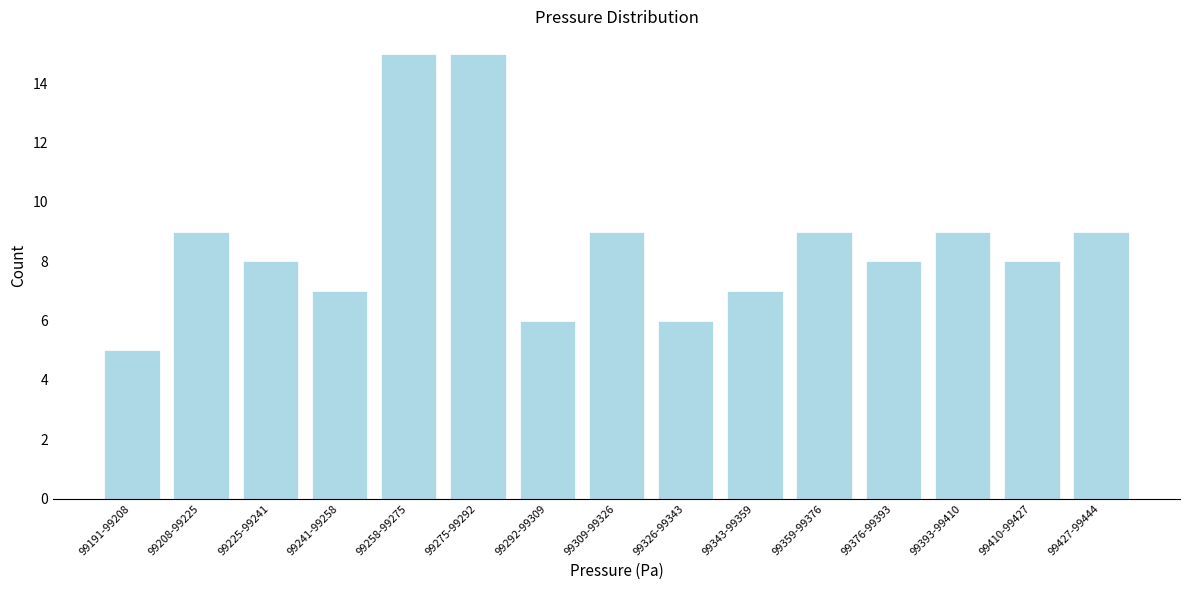

Reading right to left, list all the values displayed in this chart.

99427-99444=9	99410-99427=8	99393-99410=9	99376-99393=8	99359-99376=9	99343-99359=7	99326-99343=6	99309-99326=9	99292-99309=6	99275-99292=15	99258-99275=15	99241-99258=7	99225-99241=8	99208-99225=9	99191-99208=5